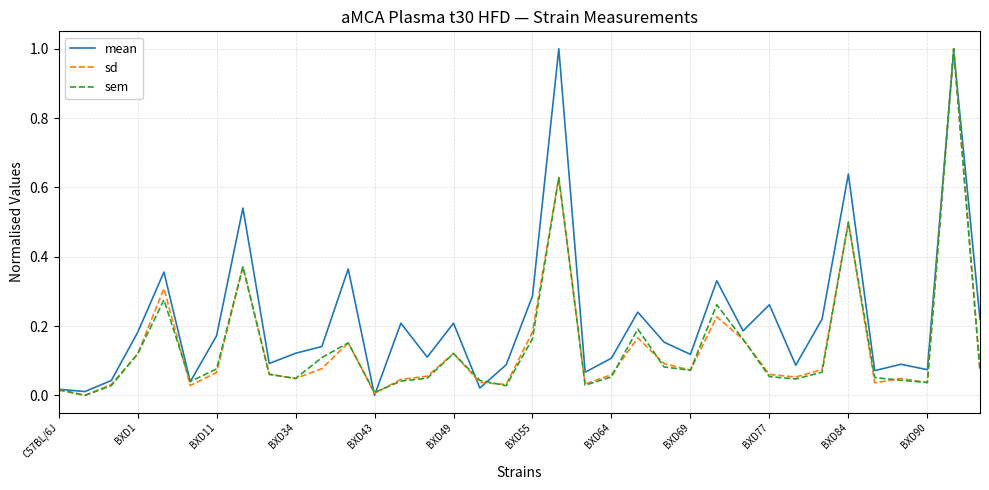

What is the difference between the maximum and minimum values in the mean series?

1.0